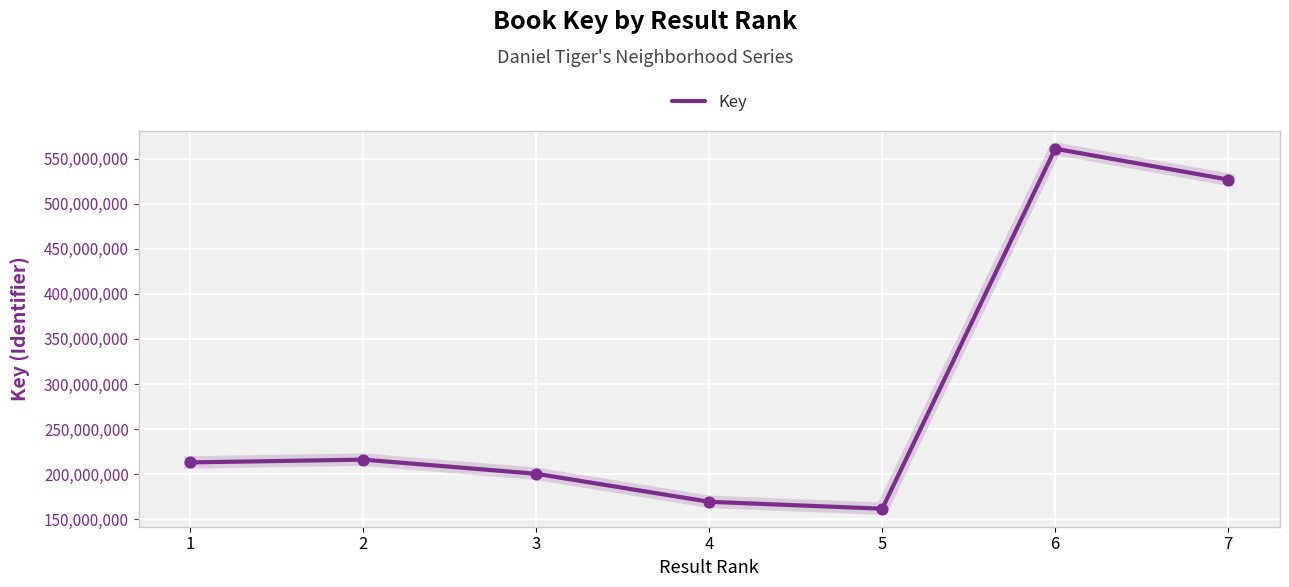

What is the ratio of the value at 1 to the value at 2?

1.0